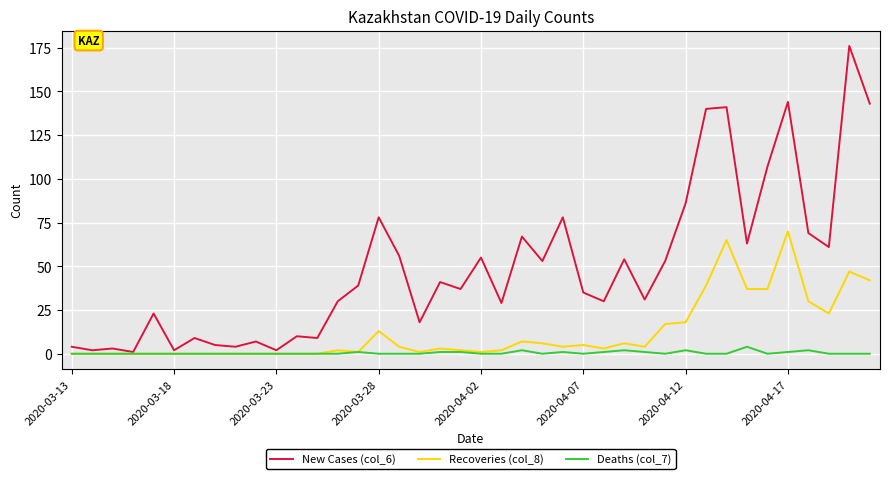

In New Cases (col_6), how many points are lower than both neighbors (excluding endpoints)?

14